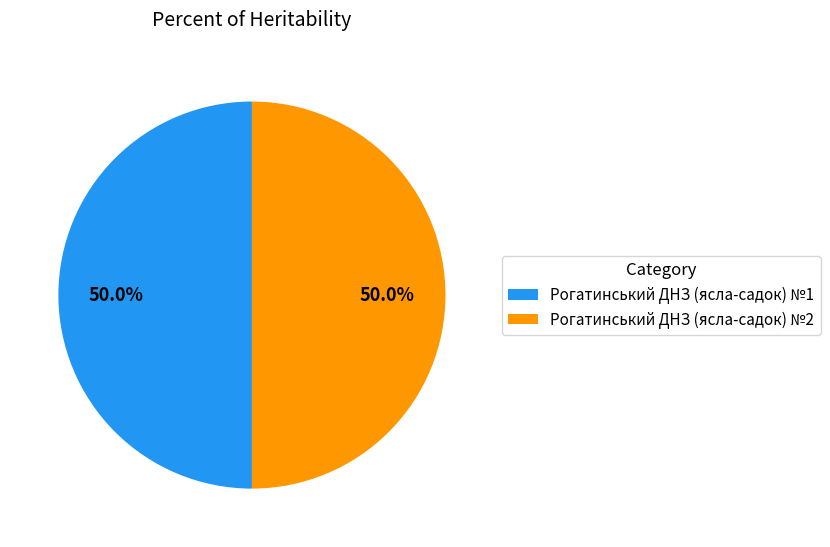

What percentage do Рогатинський ДНЗ (ясла-садок) №1 and Рогатинський ДНЗ (ясла-садок) №2 together represent?

100.0%